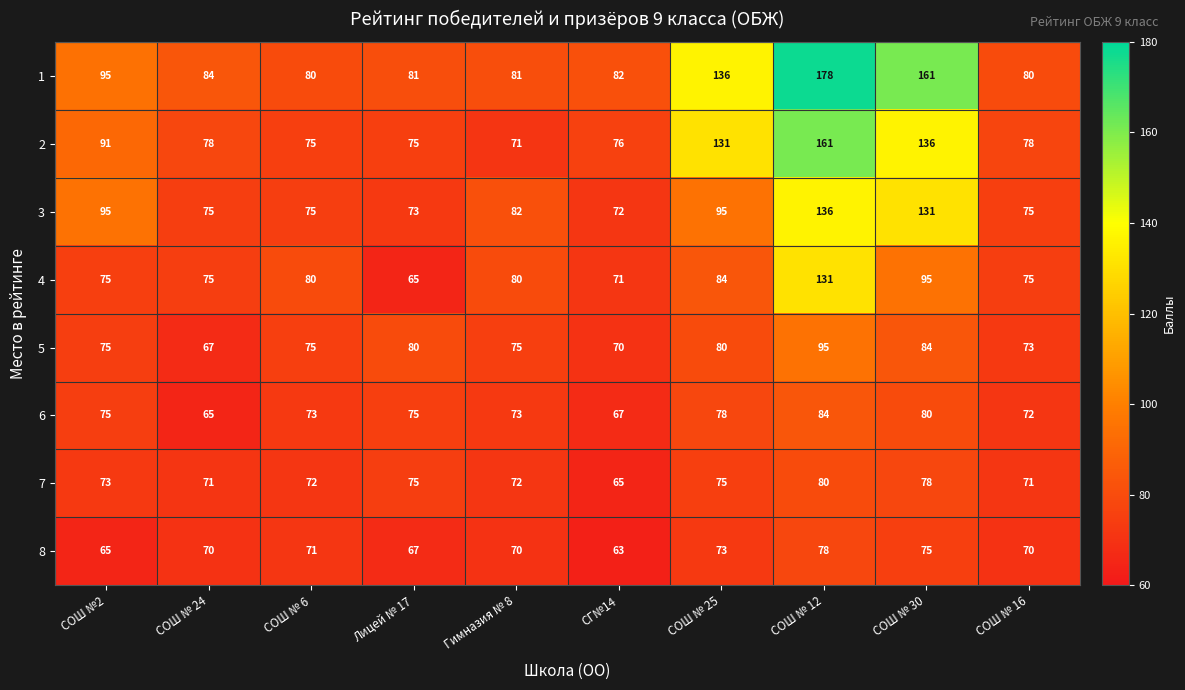

Rank the series by their maximum value, from lowest to highest.

8, 7, 6, 5, 4, 3, 2, 1